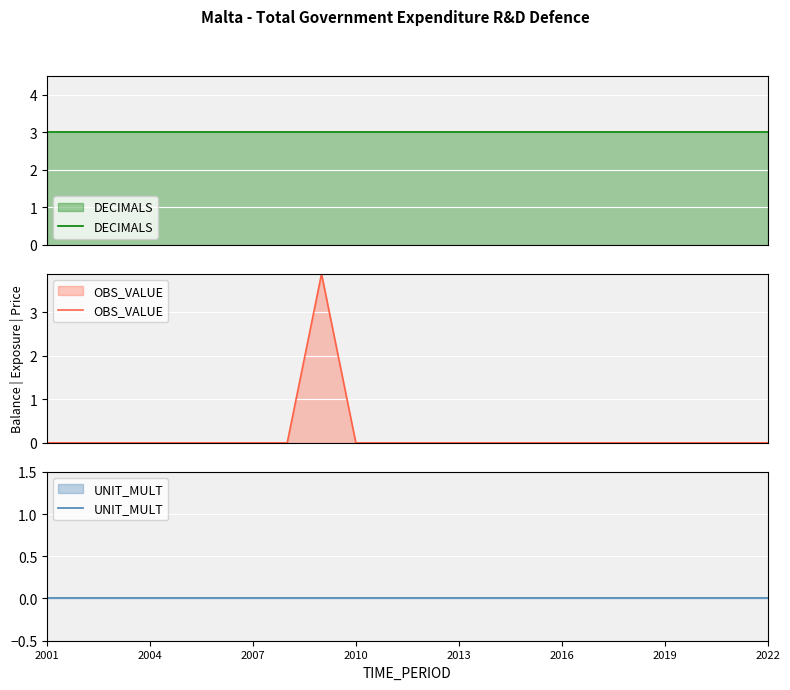

At which category does OBS_VALUE reach its first local peak?

8